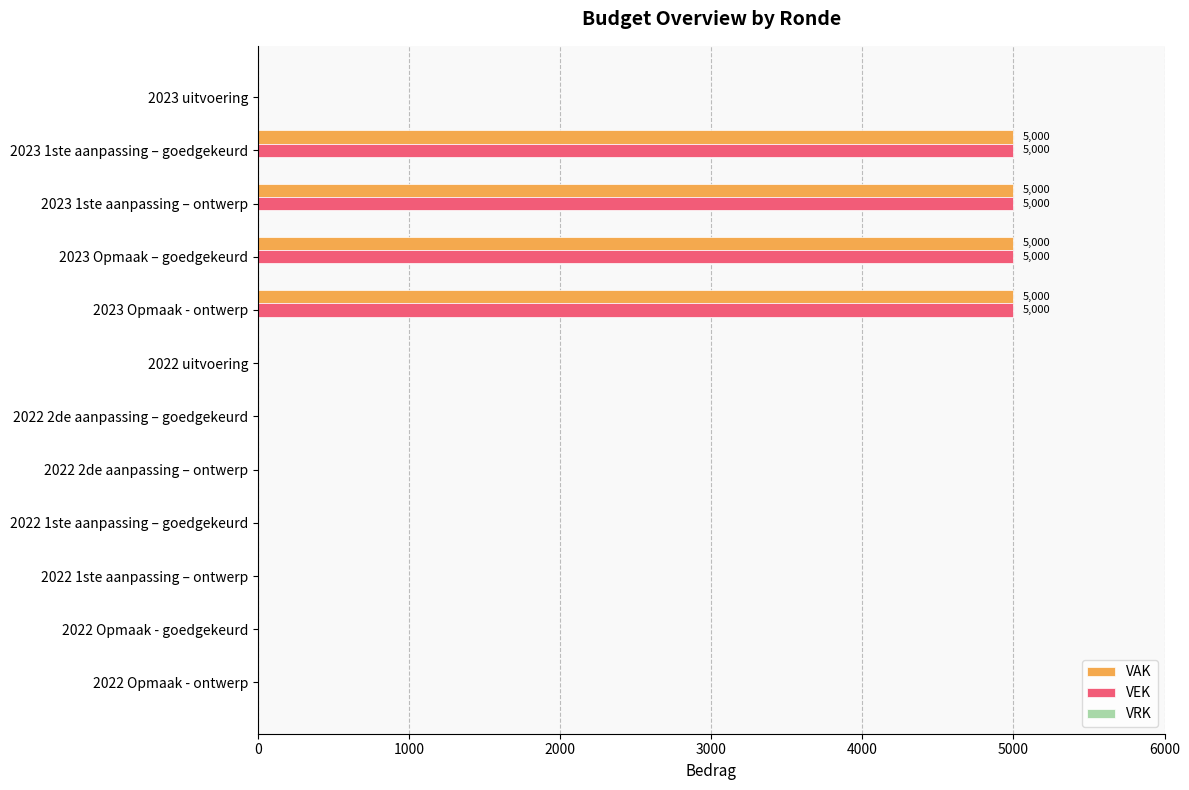

The value of VAK at 2023 Opmaak - ontwerp is 8500. True or false?

False